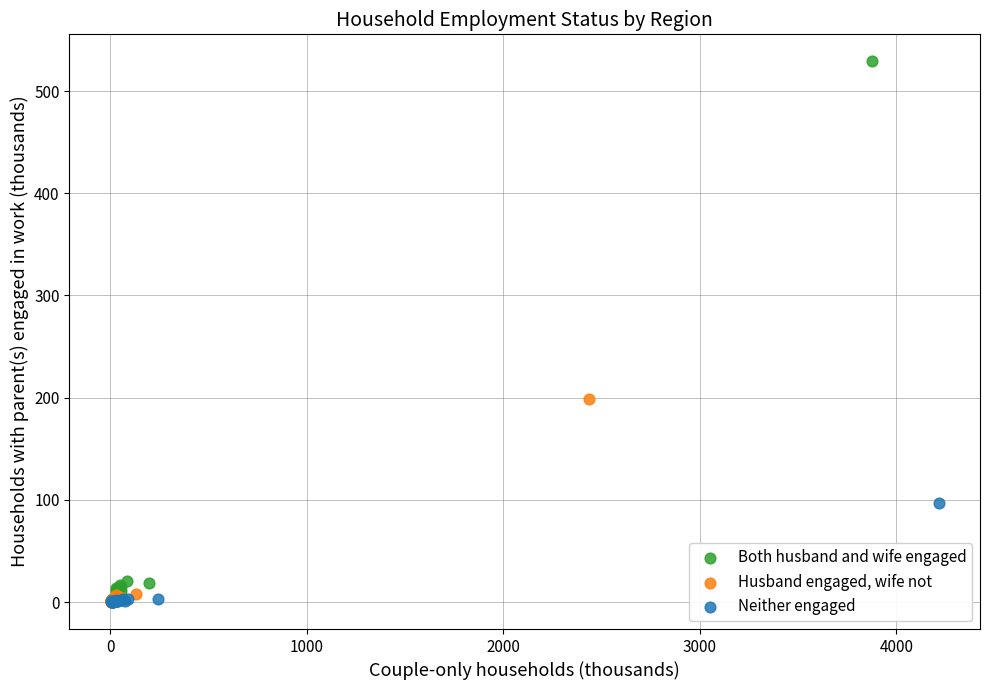

Which series has the largest Y range (max minus min)?

Both husband and wife engaged